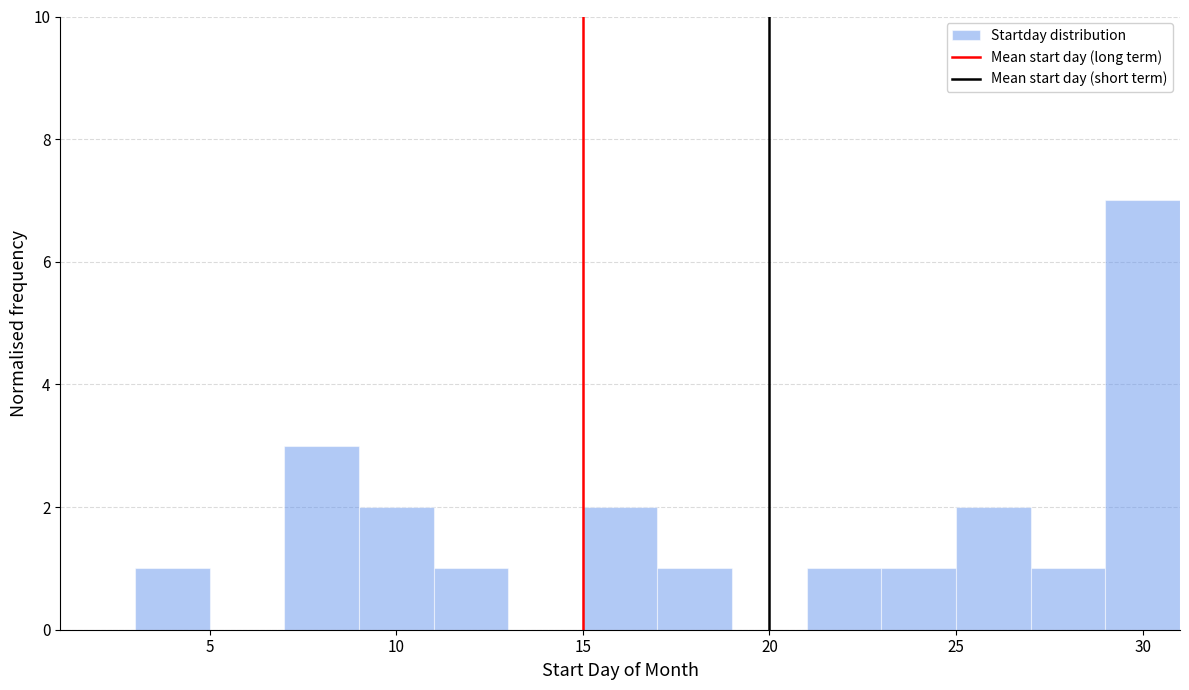

Reading left to right, transcribe this chart: for each bar, give the range it covers on the x-axis and its height. The values are not printed on the chart, so give them approximately, as read against the axis.

1 to 3: 0
3 to 5: 1
5 to 7: 0
7 to 9: 3
9 to 11: 2
11 to 13: 1
13 to 15: 0
15 to 17: 2
17 to 19: 1
19 to 21: 0
21 to 23: 1
23 to 25: 1
25 to 27: 2
27 to 29: 1
29 to 31: 7